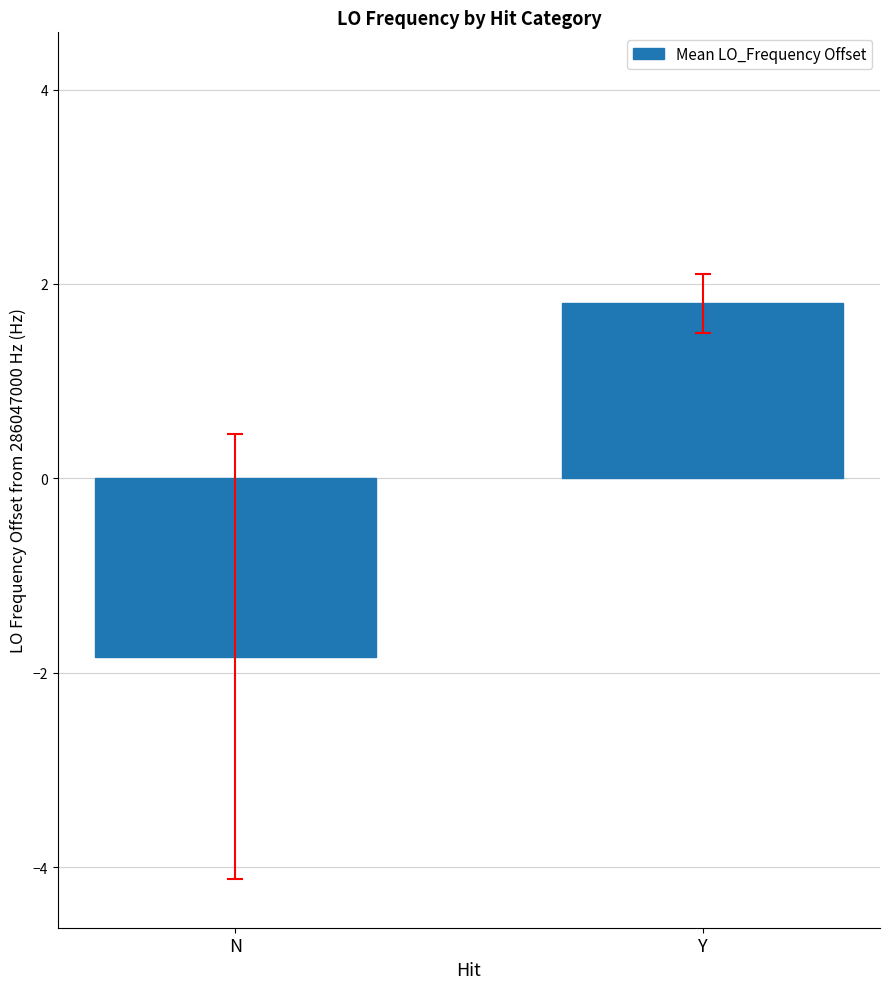

Reading right to left, list all the values displayed in this chart.

1.8	-1.8